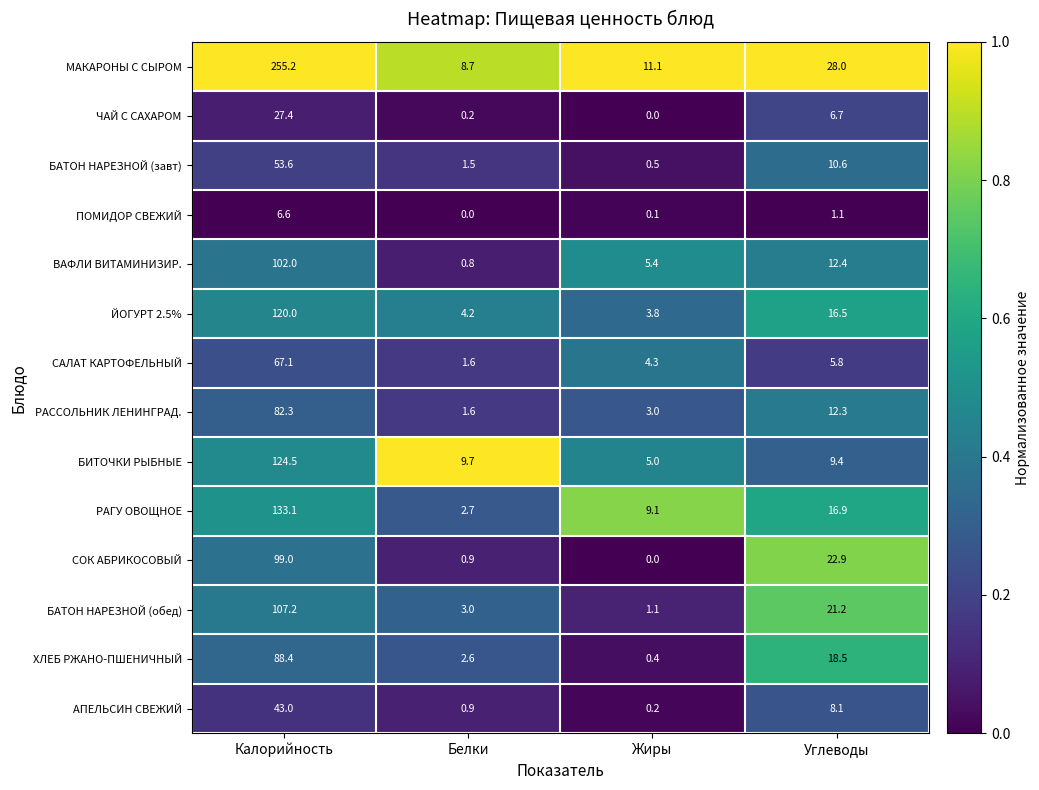

What is the sum of all РАССОЛЬНИК ЛЕНИНГРАД. values?

99.2